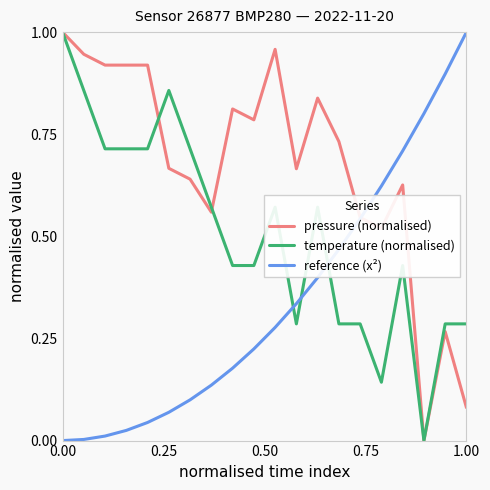

Which series has the largest total across all categories?

pressure (normalised)